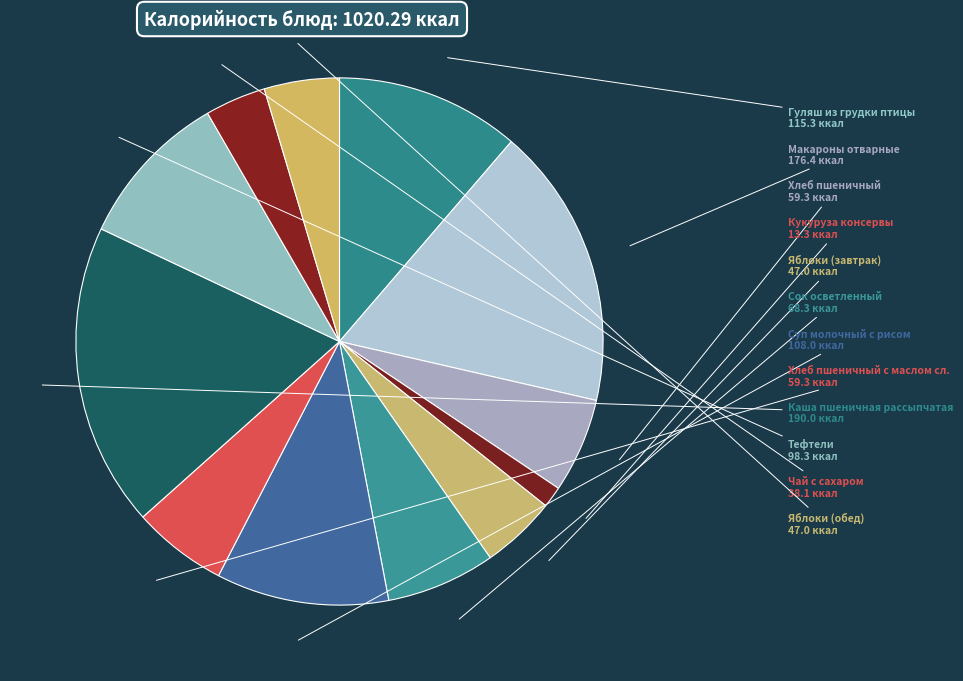

Is there a majority slice in this chart?

No